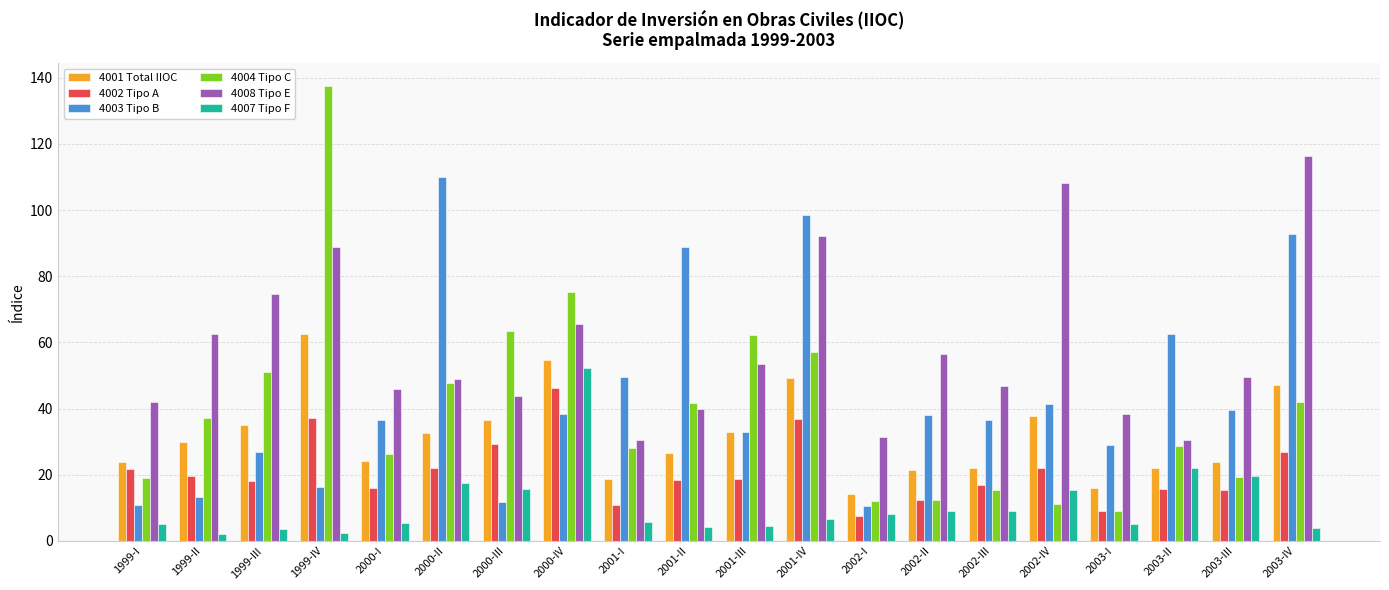

What is the total value across all series at 2002-III?

146.6